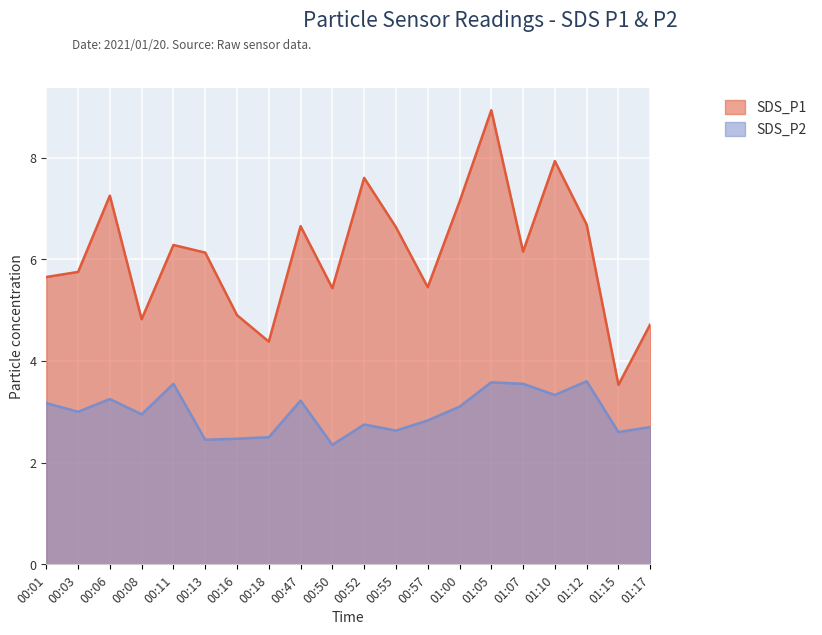

The SDS_P1 series shows 7.6 at 00:52. True or false?

True